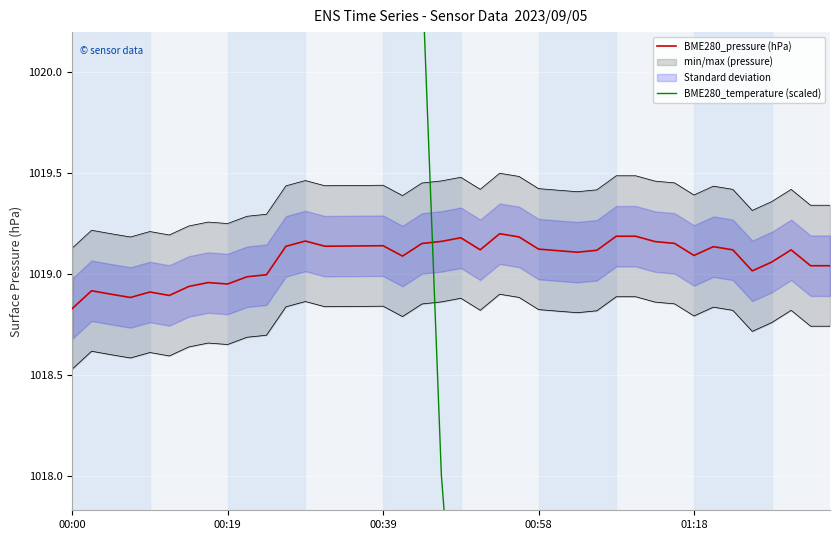

What is the greatest value displayed?

1052.6